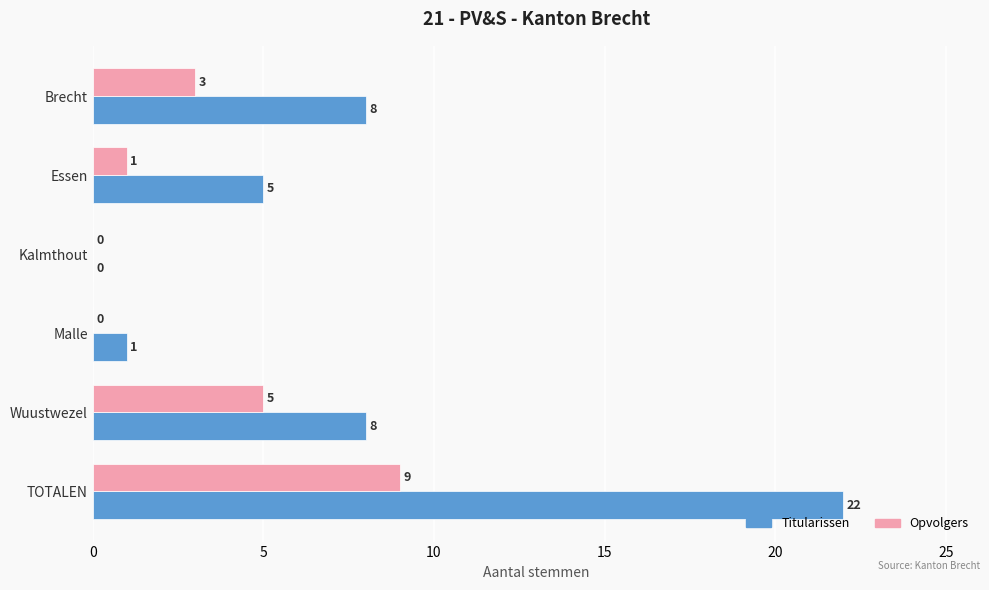

Between Wuustwezel and TOTALEN, which series saw the biggest shift?

Titularissen